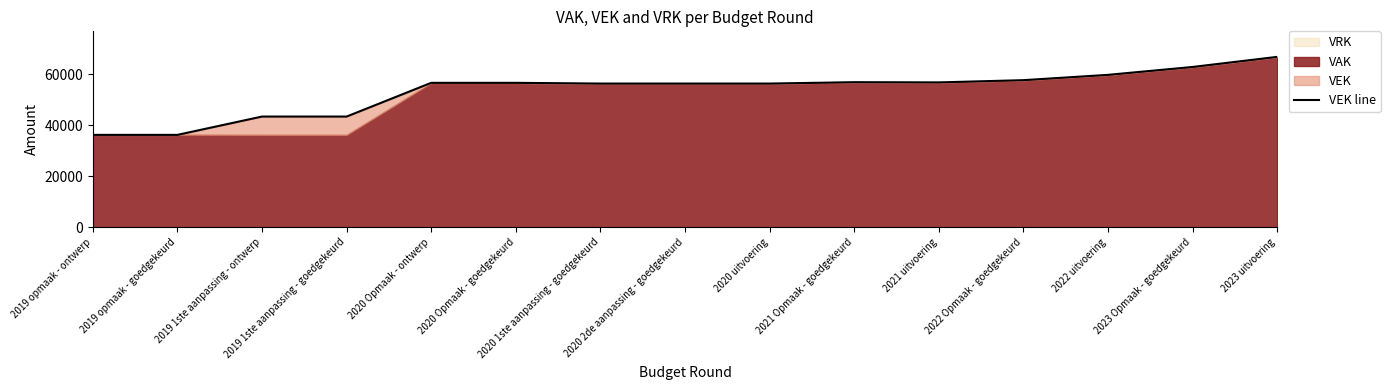

Is it true that the value at 2021 uitvoering is 56805?

True